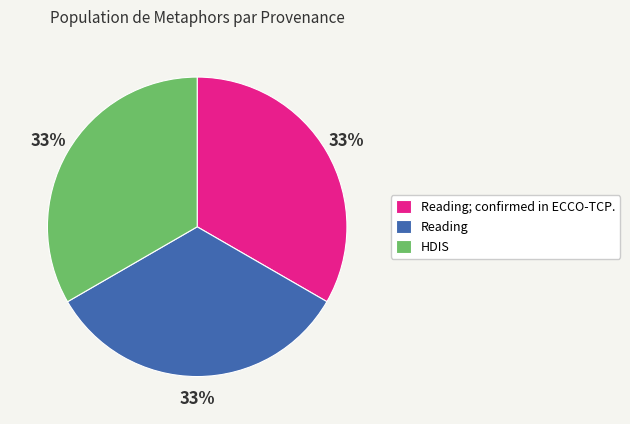

Do Reading and HDIS together represent more than half of the pie?

Yes